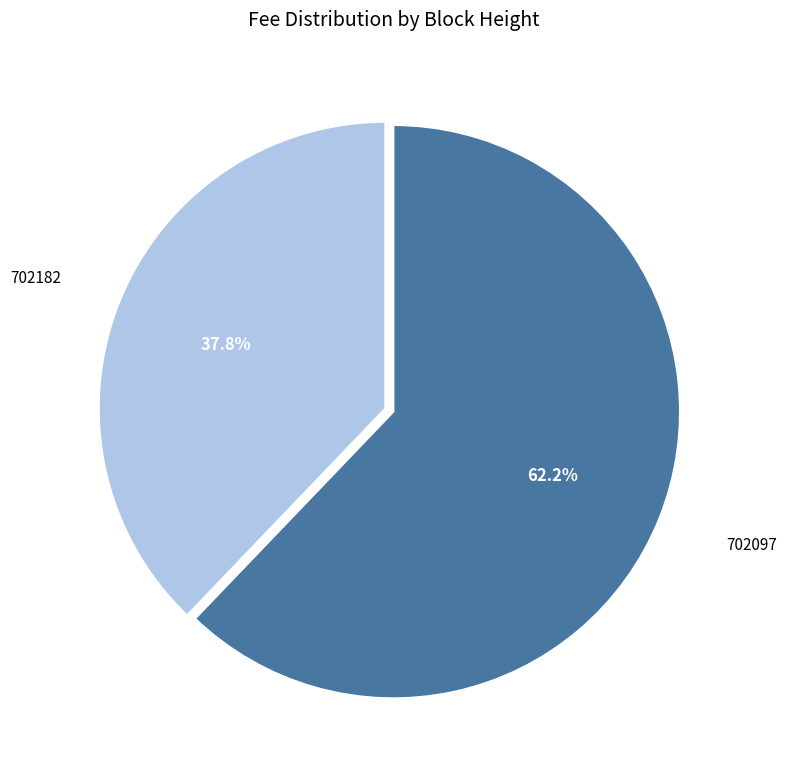

Rank the categories by value from lowest to highest.

702182, 702097